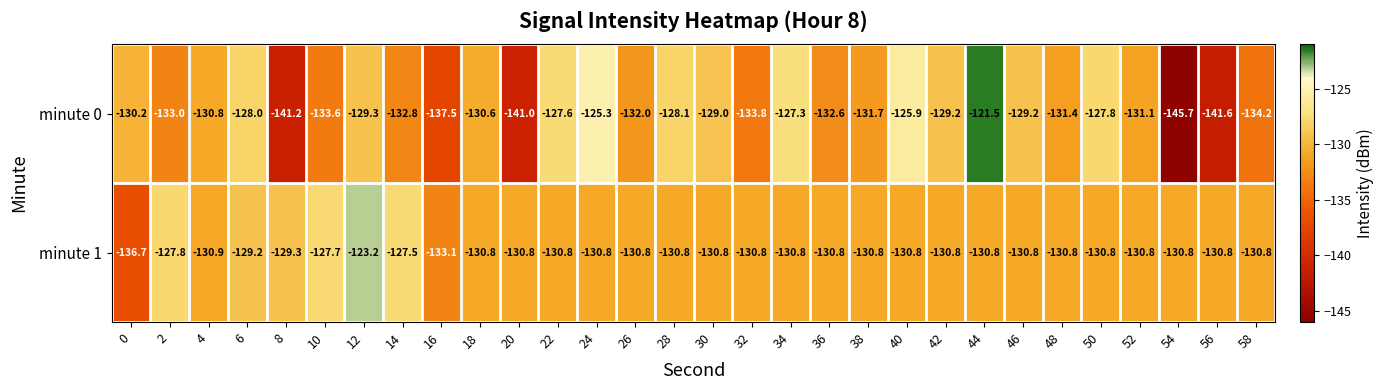

What is the spread (max minus min) of values at 54?

14.9